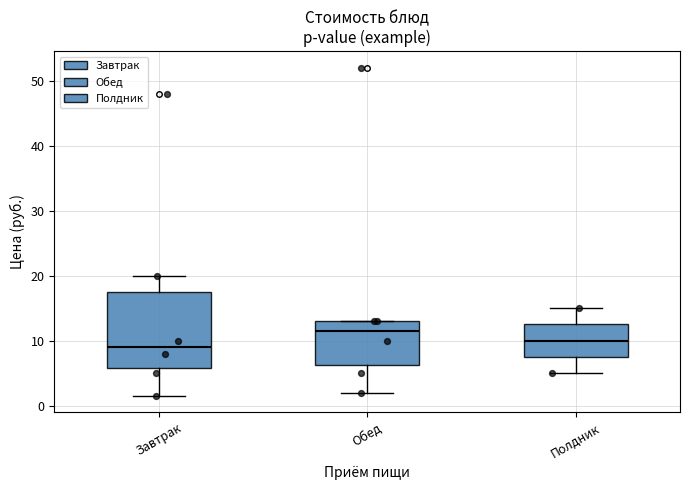

Where does the lower whisker of the box for Завтрак end on the y-axis? The values are not printed on the chart, so give them approximately, as read against the axis.

1